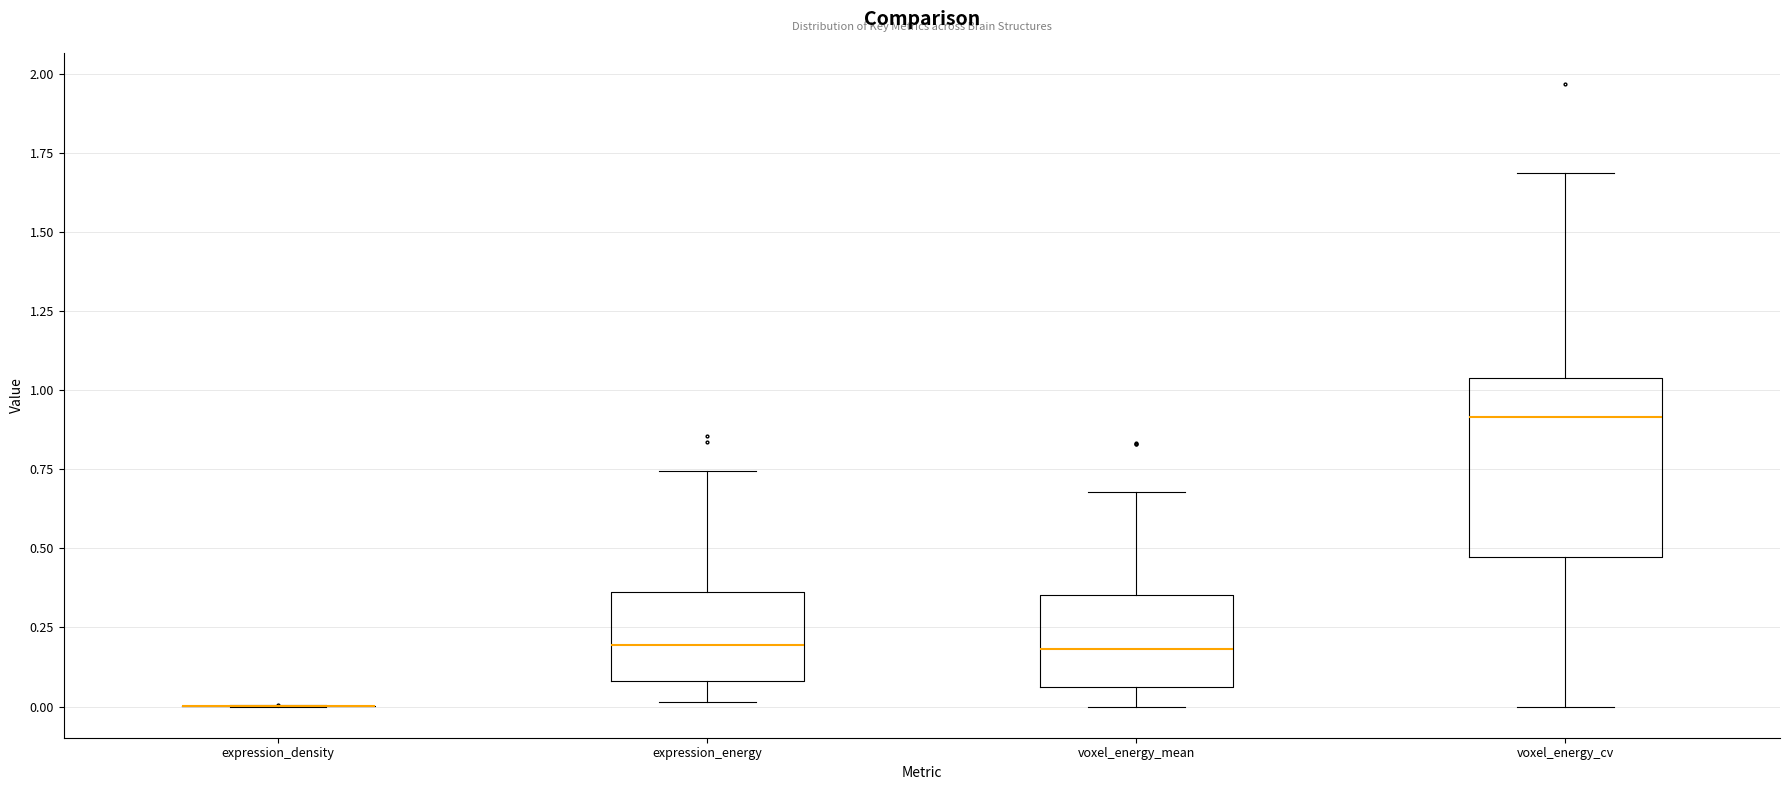

Reading left to right, transcribe this box plot: for each box, give where its median line is, the range the box spans, and where its two whiskers end, as read against the y-axis. The values are not printed on the chart, so give them approximately, as read against the axis.

expression_density: box collapsed to a line at 0.00, whiskers 0.00 to 0.00
expression_energy: median 0.20, box 0.10 to 0.35, whiskers 0.00 to 0.75
voxel_energy_mean: median 0.20, box 0.05 to 0.35, whiskers 0.00 to 0.70
voxel_energy_cv: median 0.90, box 0.45 to 1.05, whiskers 0.00 to 1.70